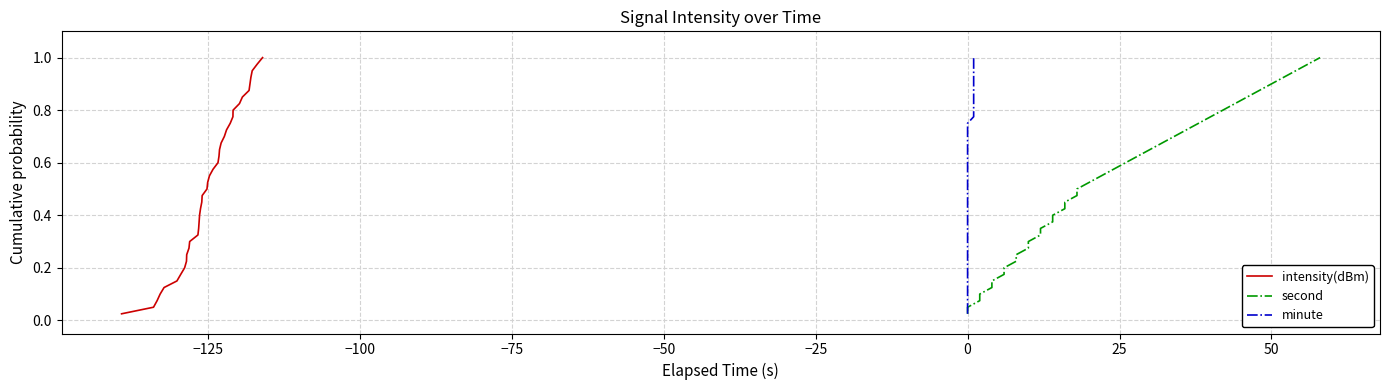

True or false: minute and second intersect in this chart.

False